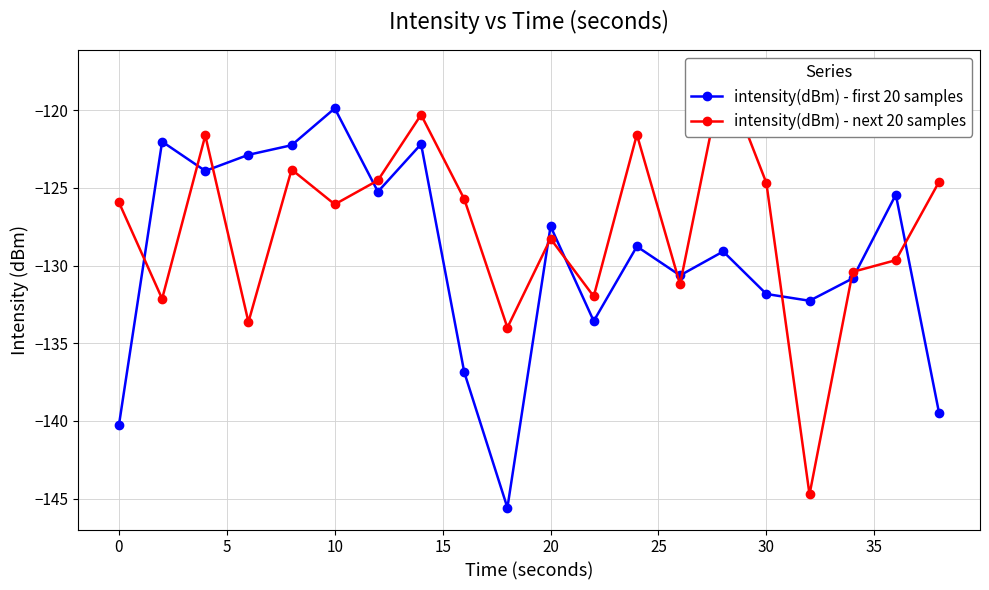

Rank the series by their average value, from lowest to highest.

intensity(dBm) - first 20 samples, intensity(dBm) - next 20 samples